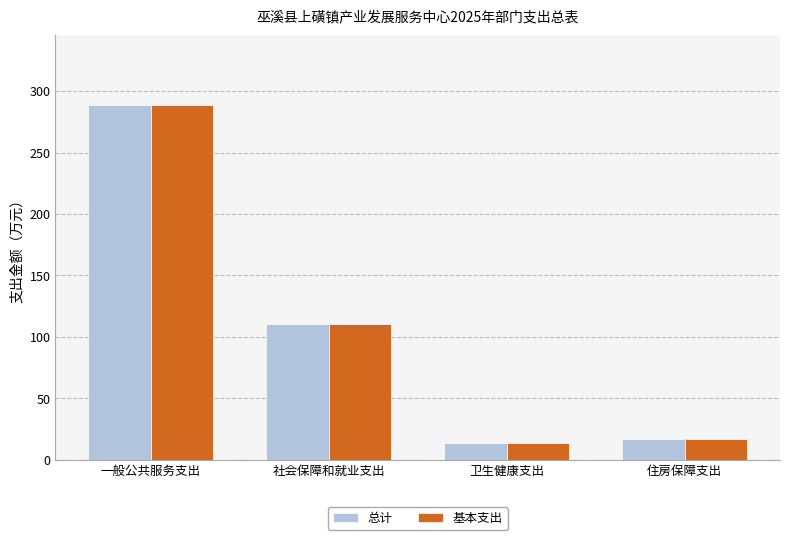

How many groups of bars are there?

4